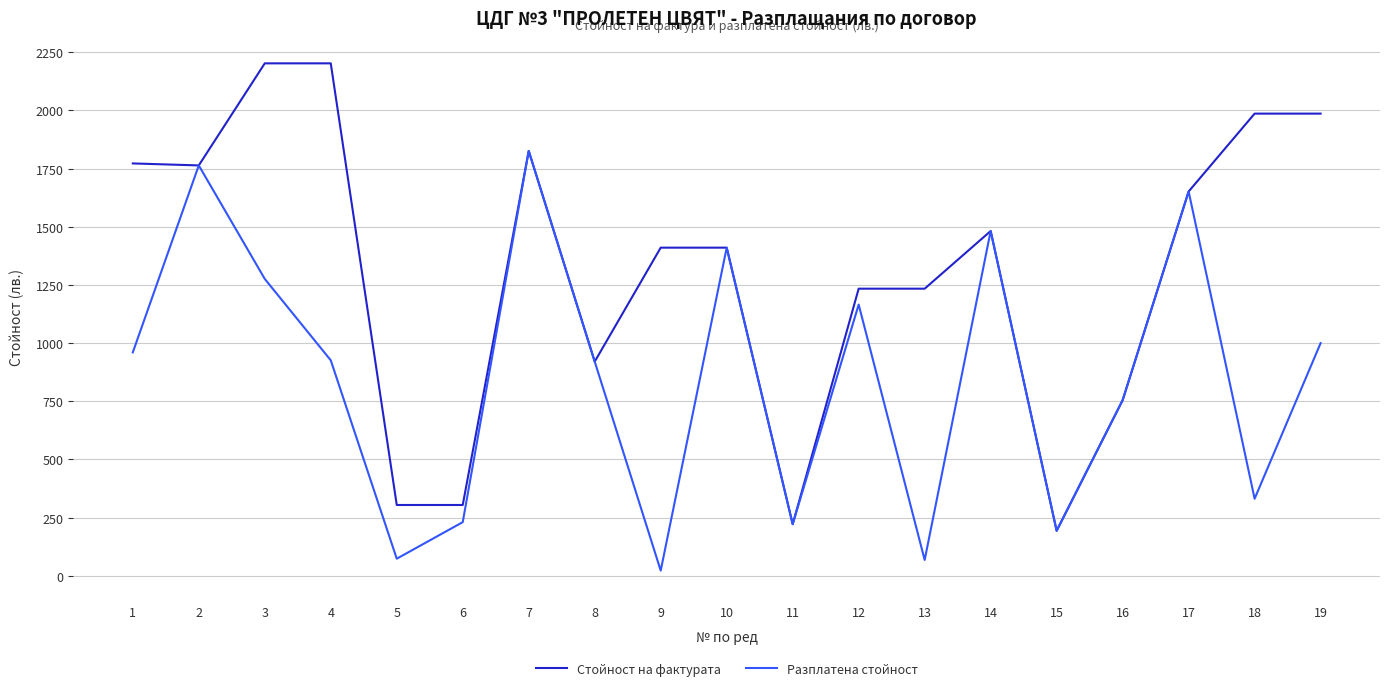

Where is the first local minimum for Разплатена стойност?

5